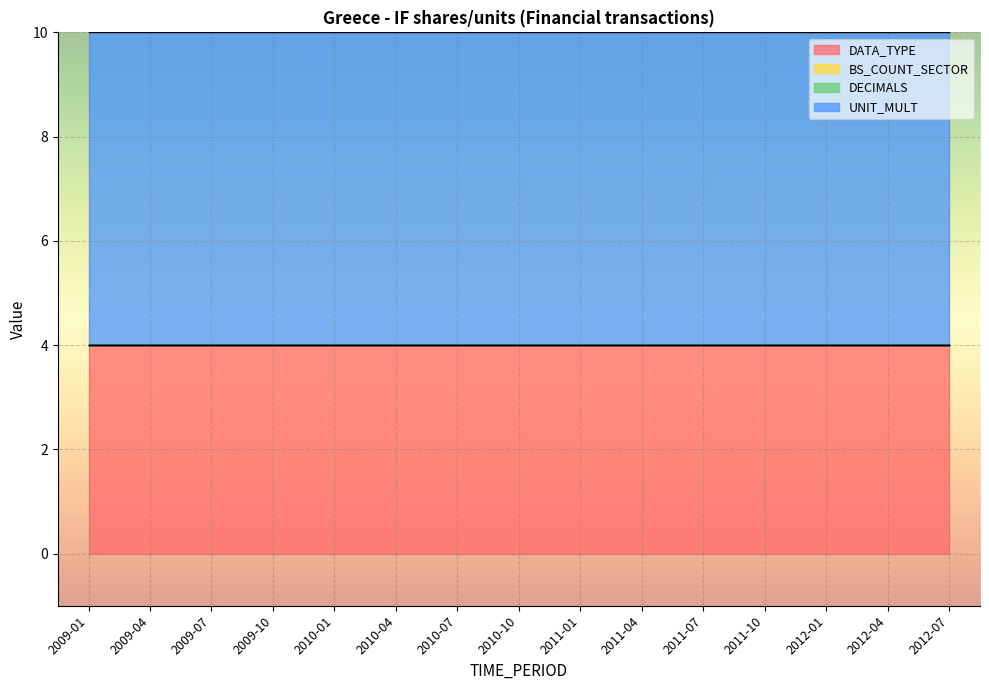

How many series are shown in this chart?

4